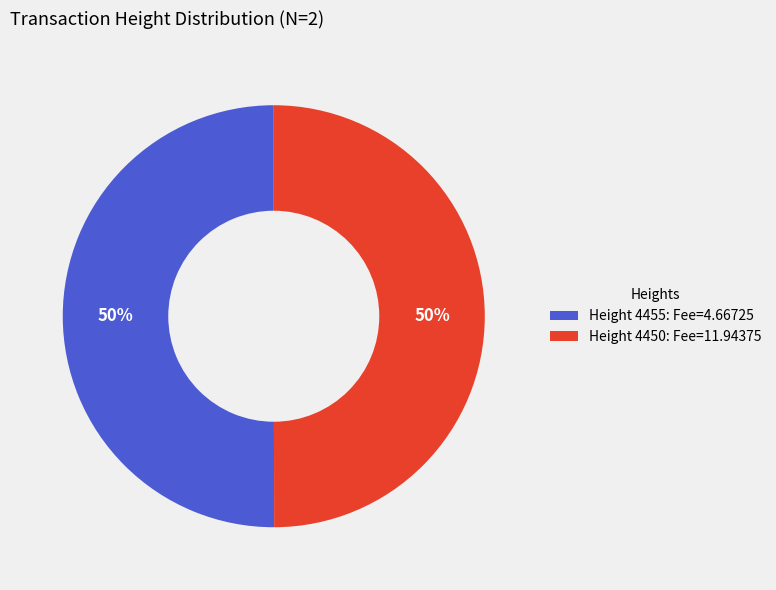

What percentage is the Height 4450 slice, to the nearest percent?

50%